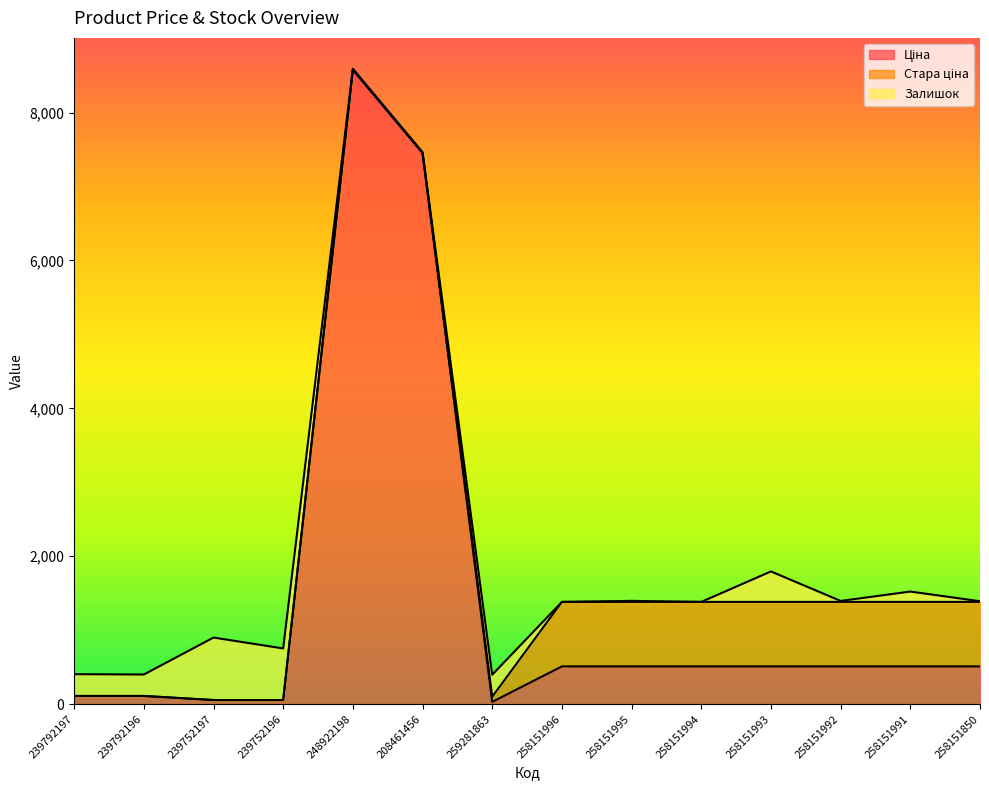

How many positive values does the Залишок series have?

12